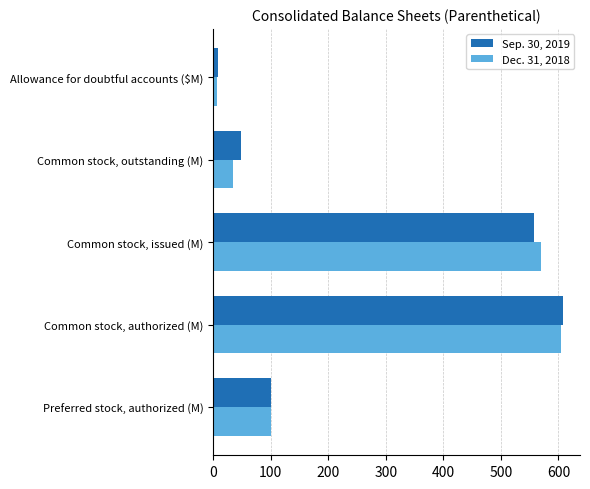

What is the difference between the second highest and minimum values in the Sep. 30, 2019 series?

550